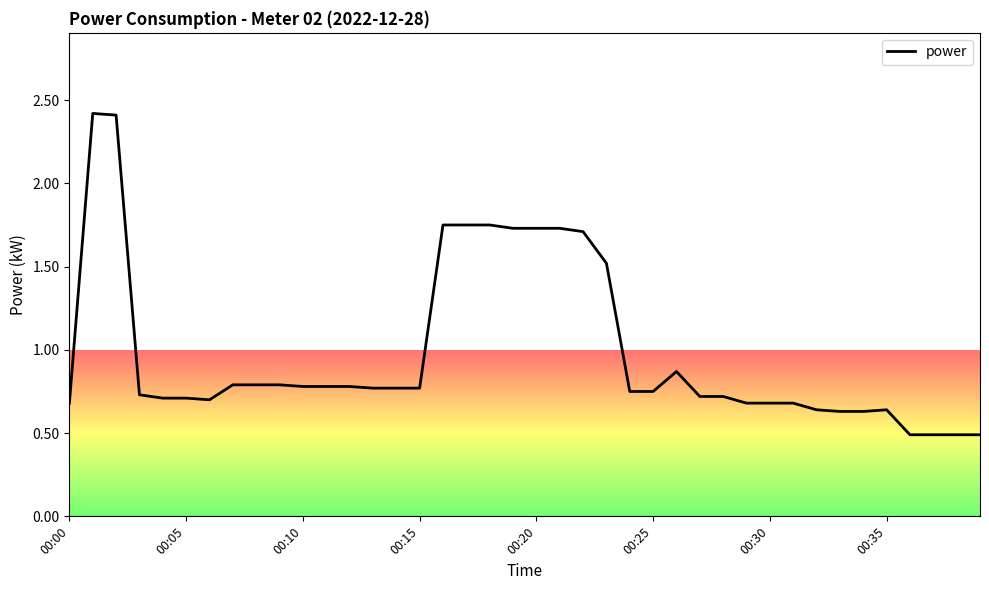

What is the smallest value displayed?

0.5